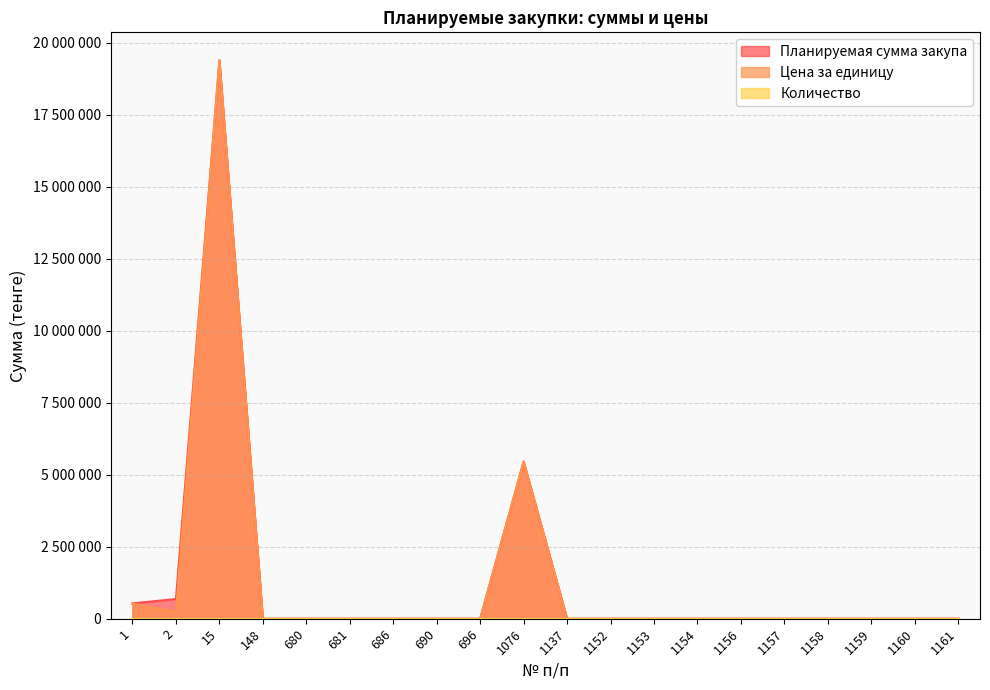

How many values in the Цена за единицу series exceed 0?

4